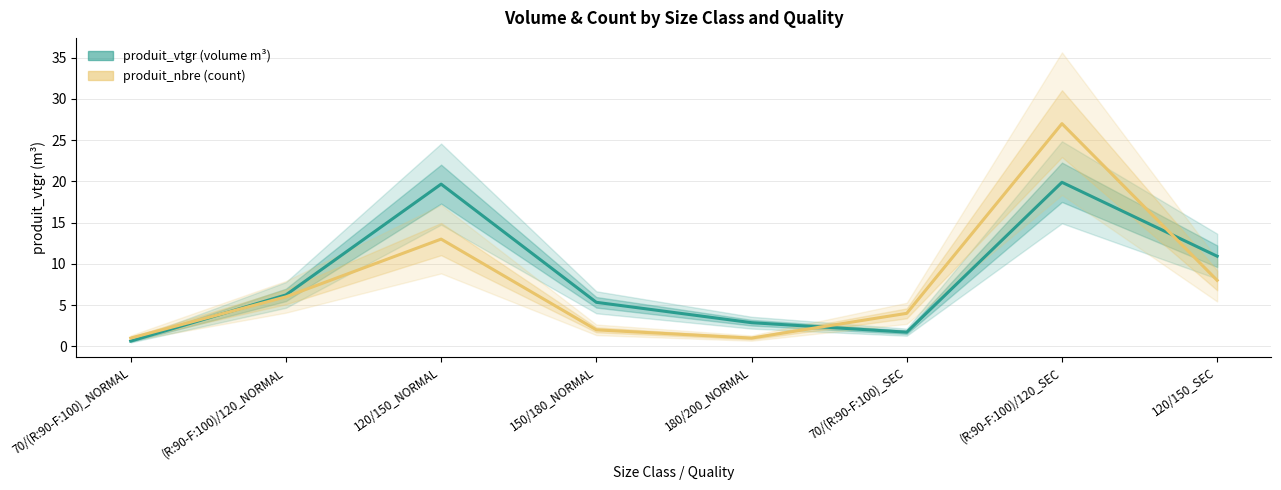

What is the difference between the maximum and minimum values in the produit_nbre (count) series?

26.0